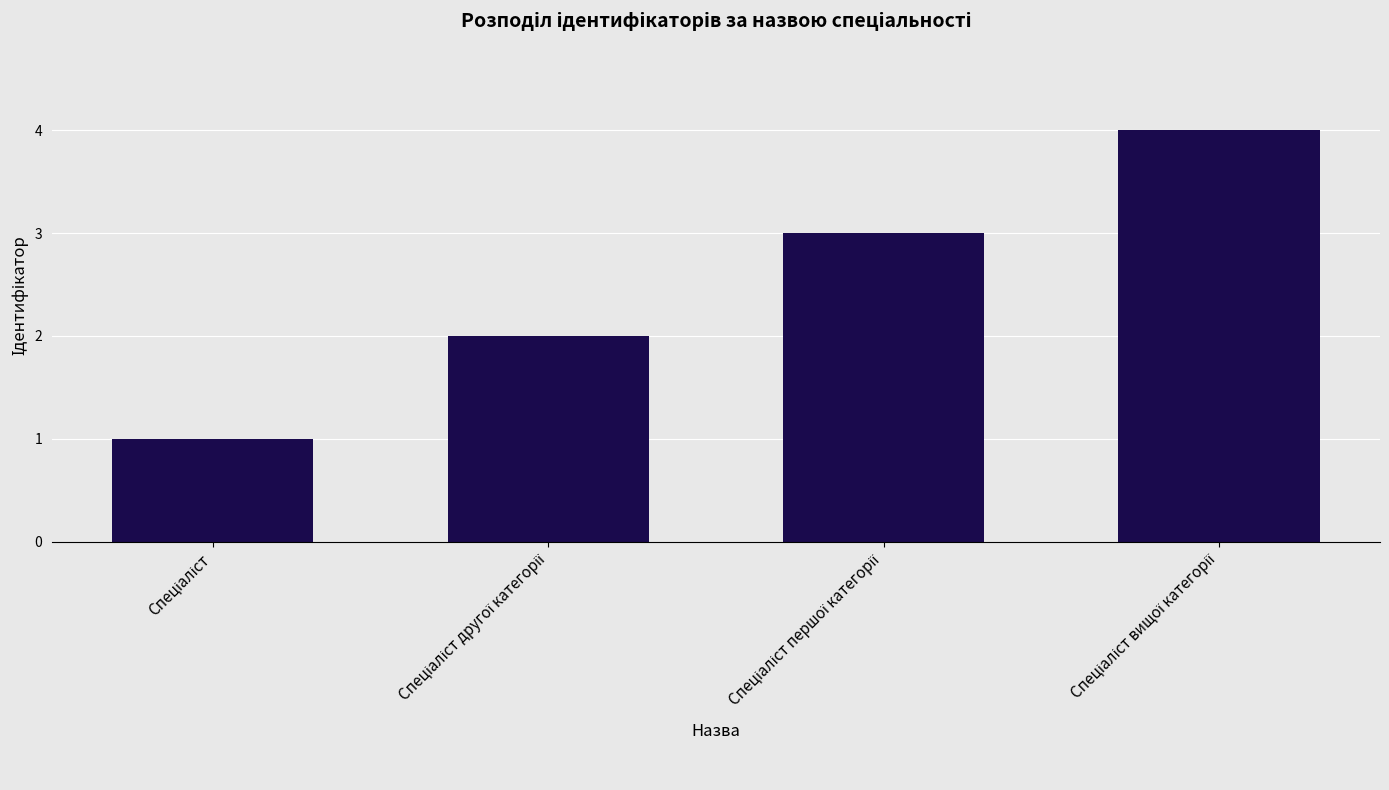

How many values are between 2 and 4?

3